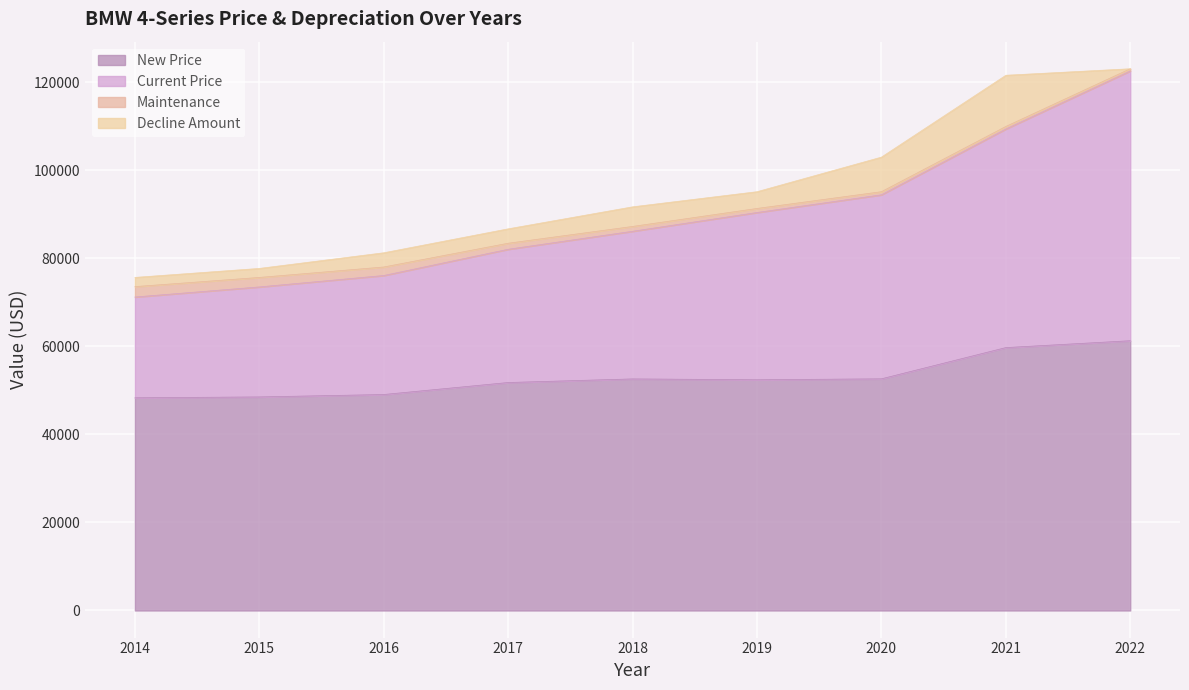

True or false: New Price and Current Price cross at least once.

False